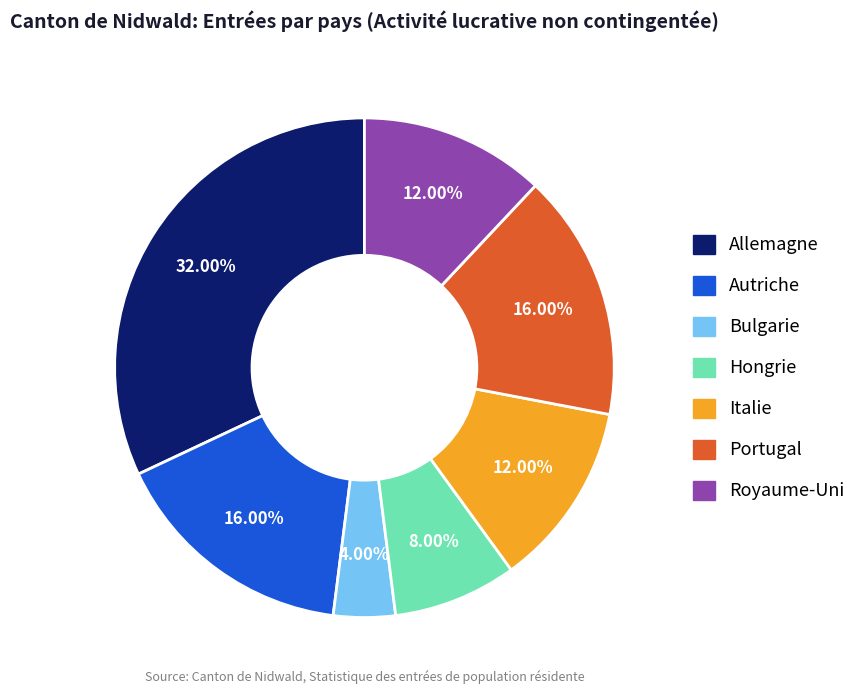

To the nearest percent, what is the difference between the Royaume-Uni and Autriche slice percentages?

4%